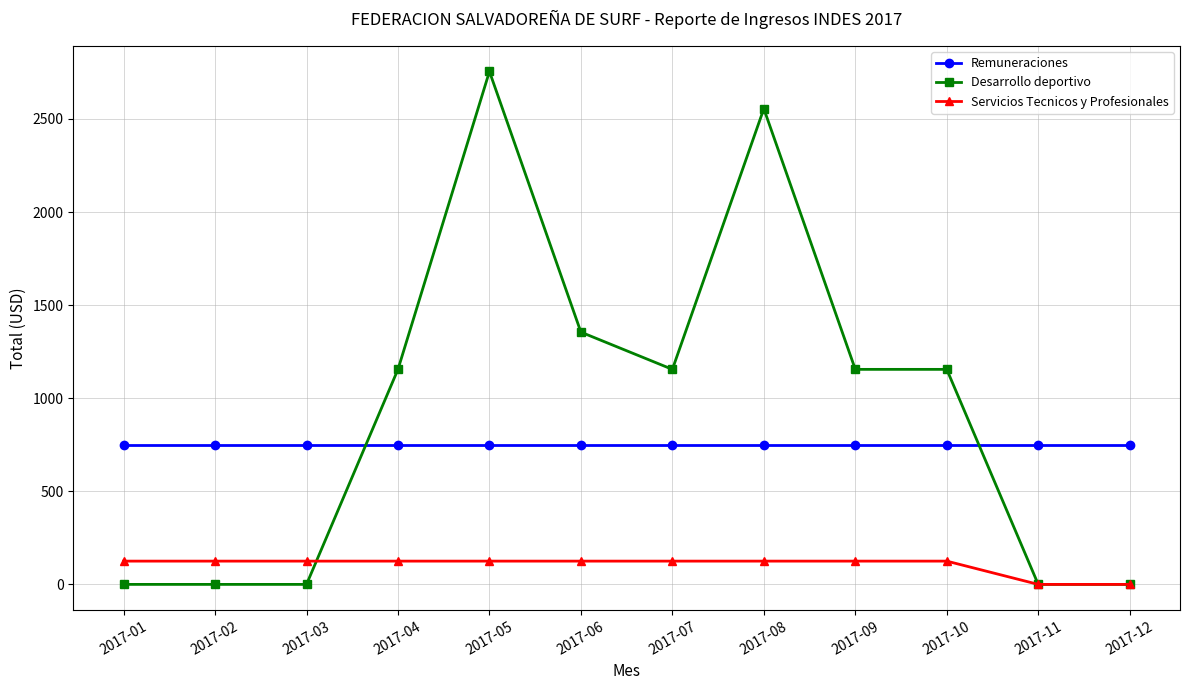

What is the value of the Remuneraciones point at the 10th from the left?

750